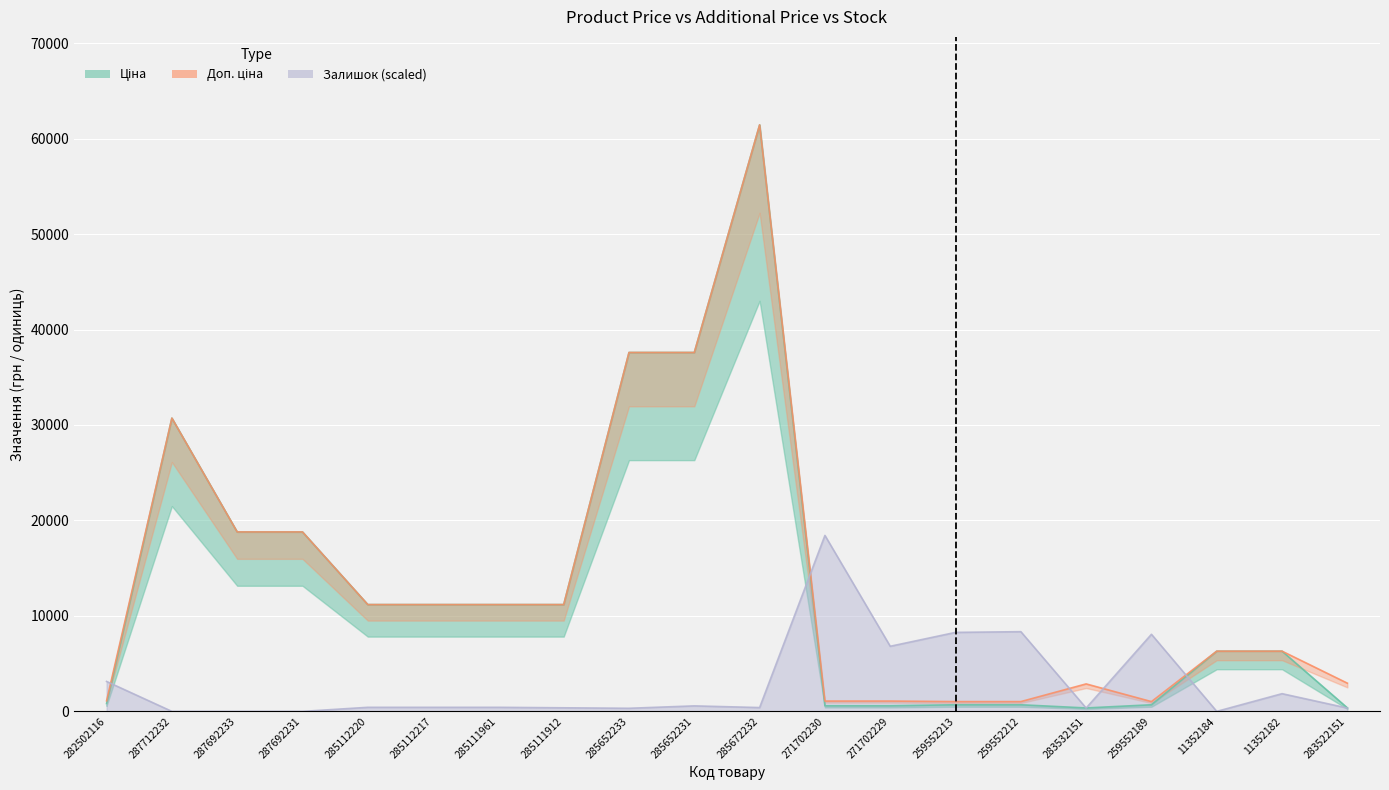

Is the value of Залишок at 271702230 greater than the value of Доп. ціна at 259552213?

Yes